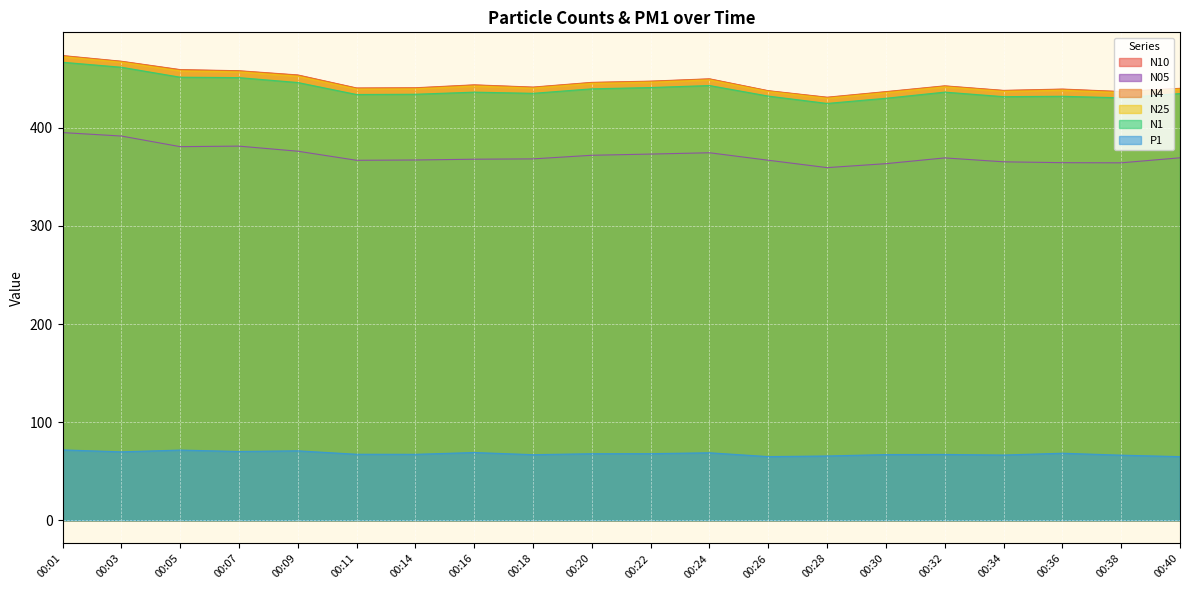

True or false: N10 and N05 intersect in this chart.

False